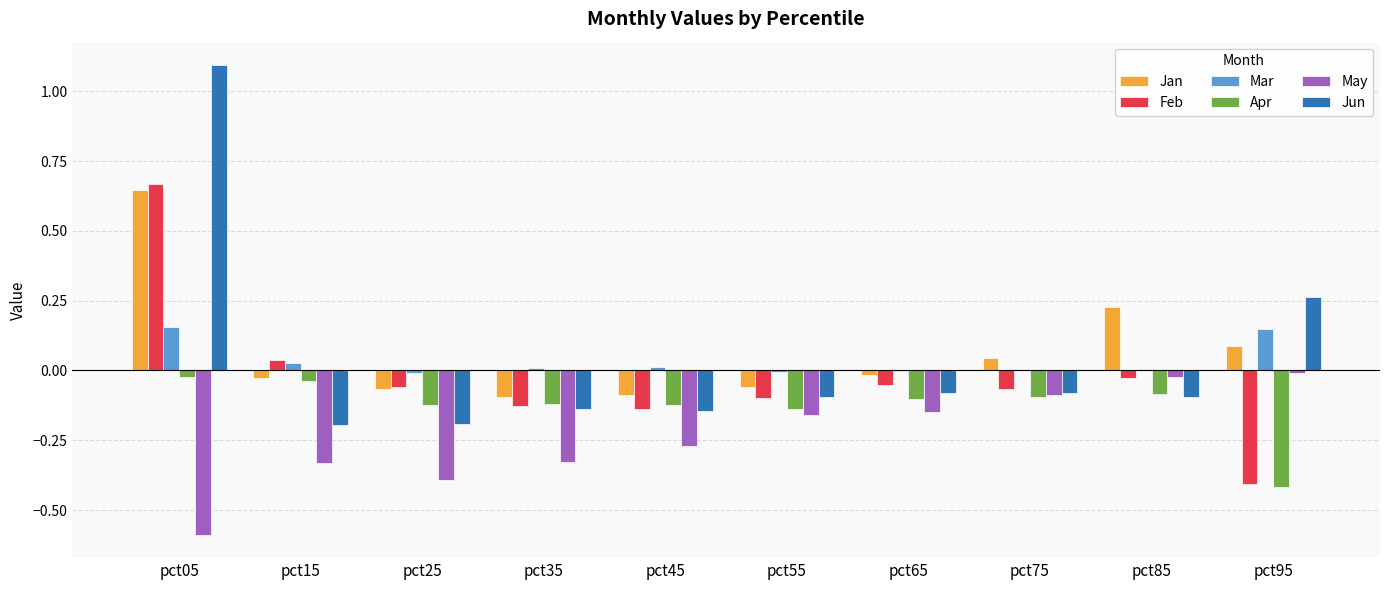

Is the value of Feb at pct25 greater than the value of Apr at pct35?

Yes